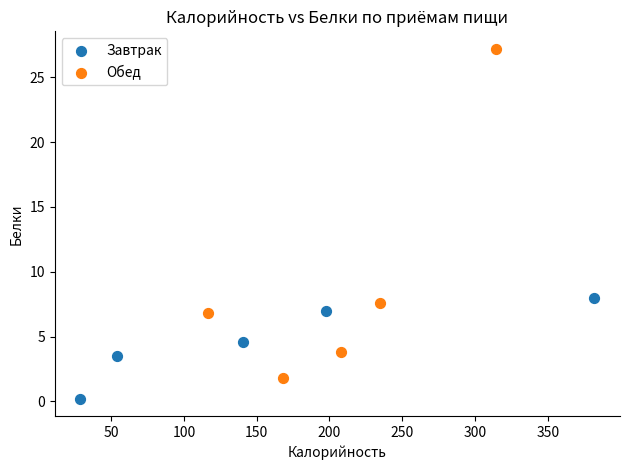

Which series has the widest spread of Y values?

Обед